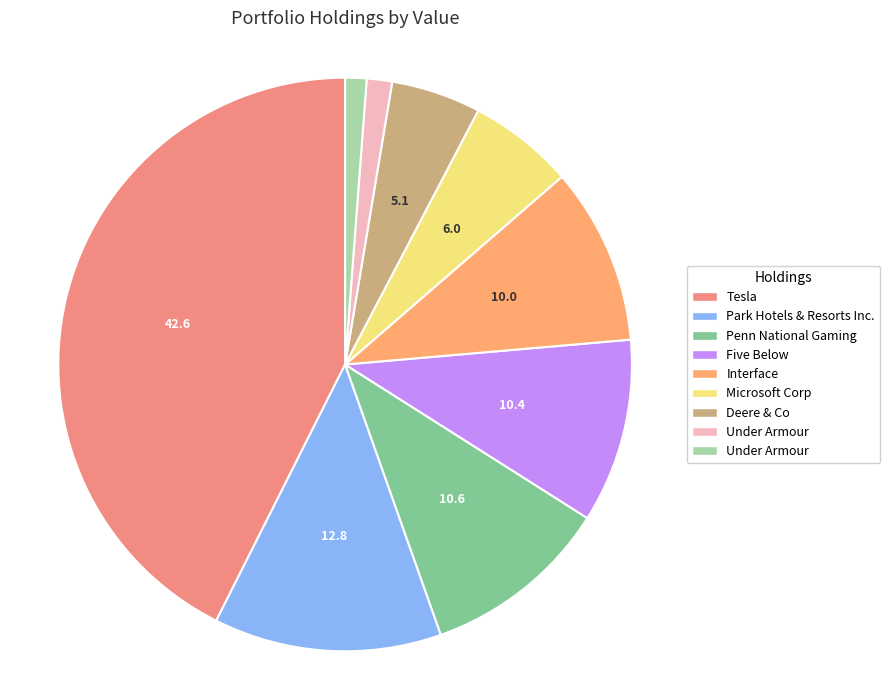

Rank the categories by value from lowest to highest.

Under Armour, Inc. Class C, Under Armour, Inc. Class A, Deere & Co, Microsoft Corp, Interface, Inc., Five Below, Inc., Penn National Gaming, Inc., Park Hotels & Resorts Inc., Tesla, Inc.